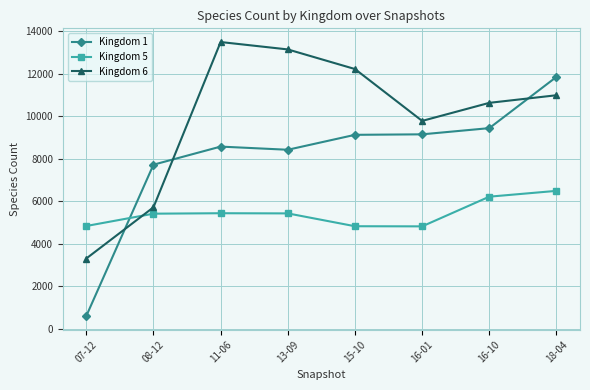

Which series has the largest total across all categories?

Kingdom 6